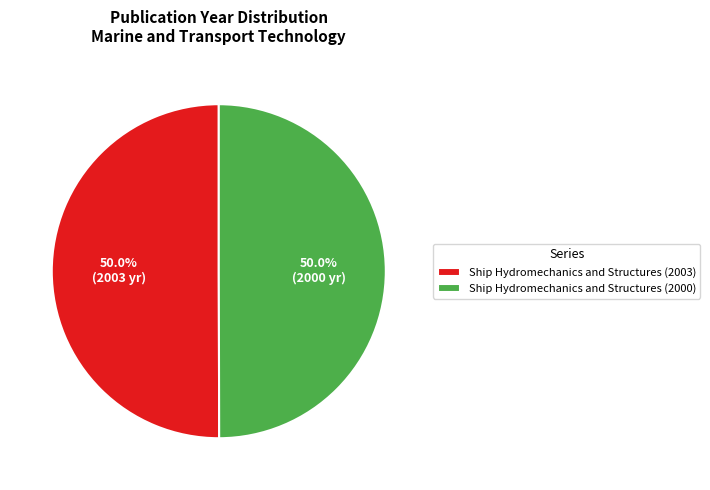

What is the ratio of the value at Ship Hydromechanics and Structures (2003) to the value at Ship Hydromechanics and Structures (2000)?

1.0